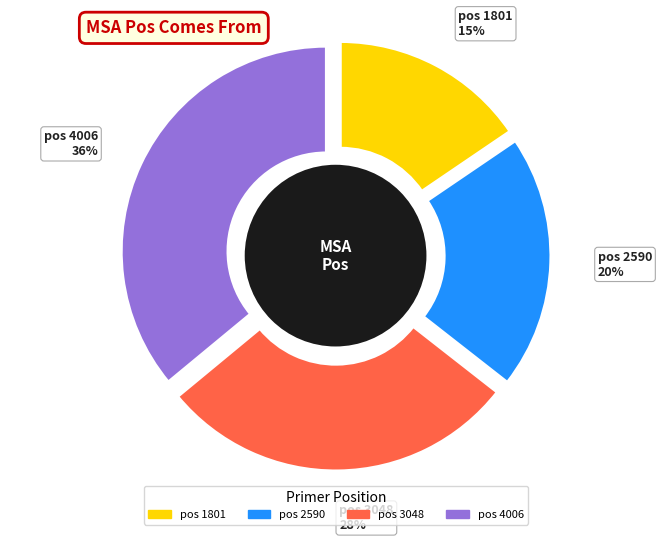

Approximately how many times larger is the value at 3048 compared to 2590?

1.4